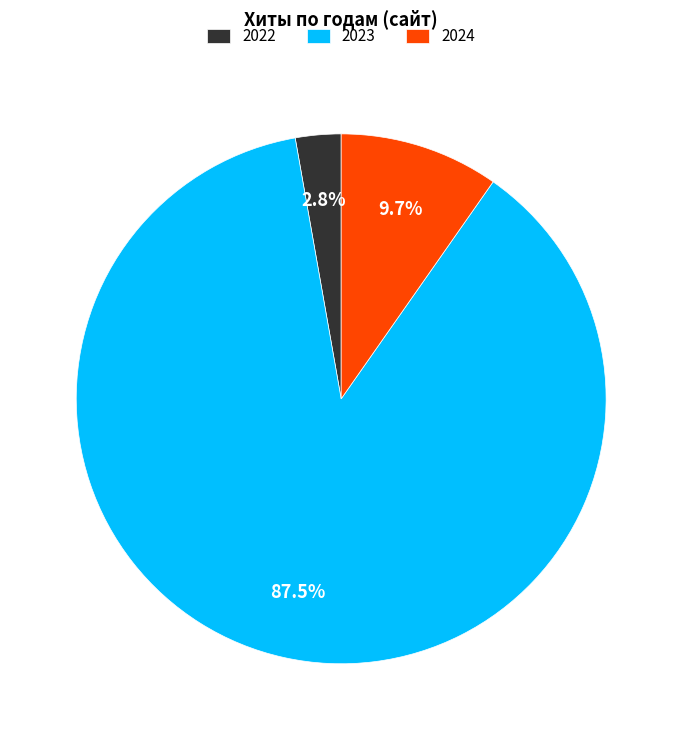

Which category has the smallest portion of the pie?

2022